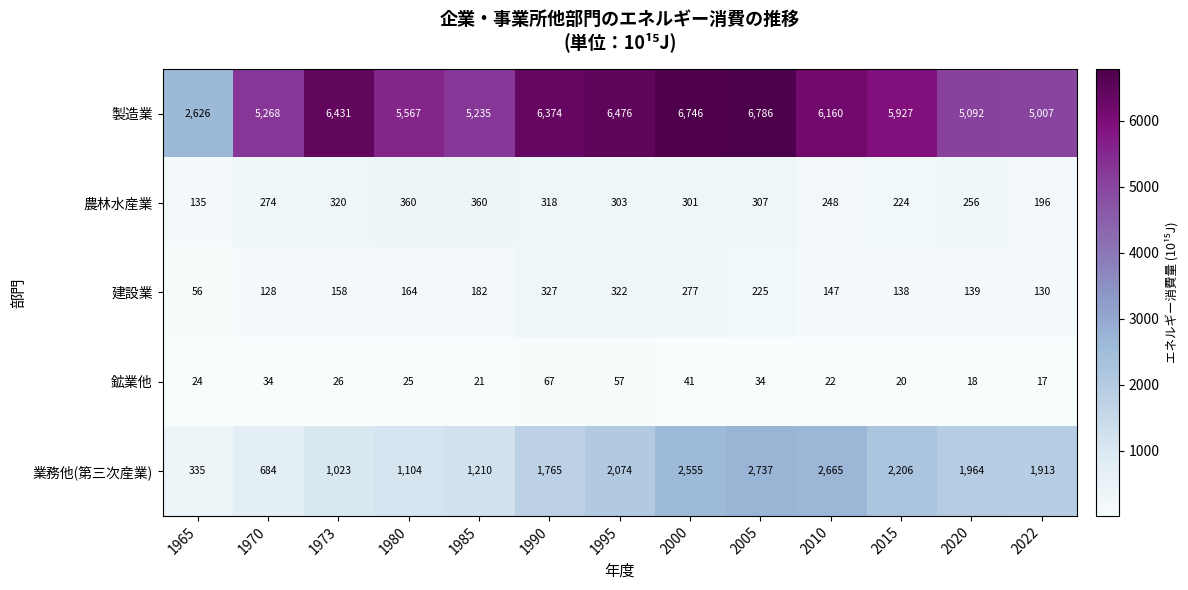

What is the sum of the 農林水産業 values at 2015 and 2010?

472